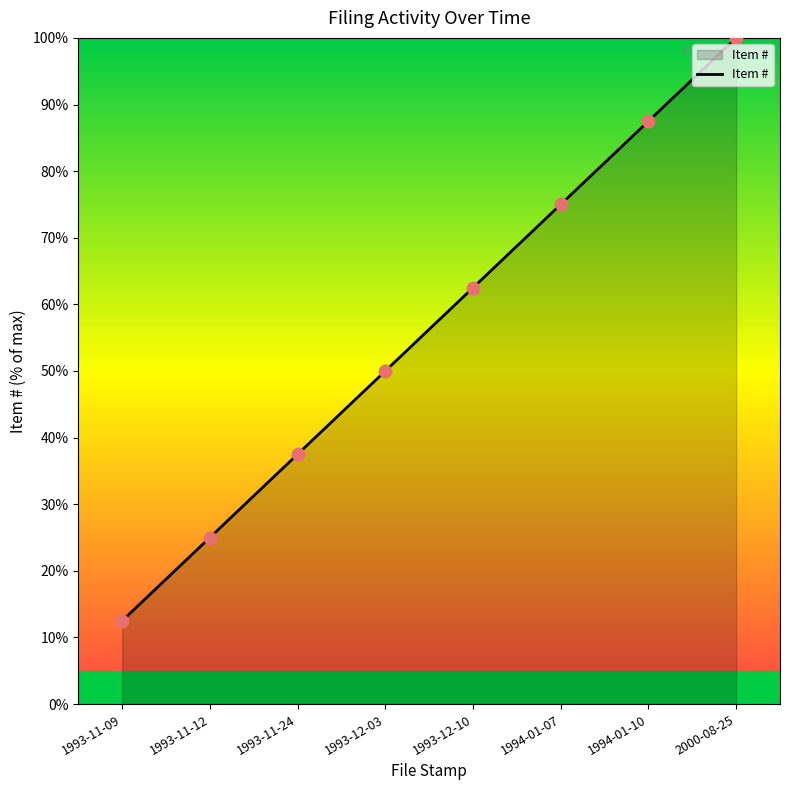

What is the change in value from 1993-11-09 to 2000-08-25?

+87.5